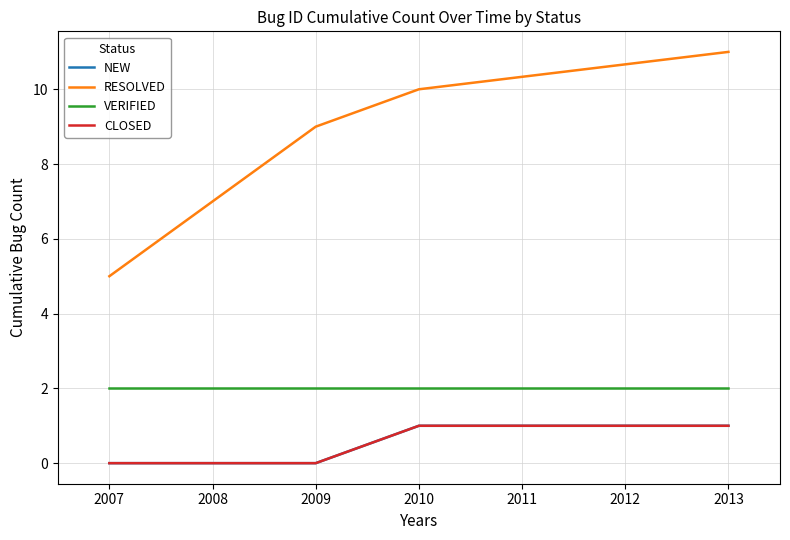

Is this an area chart (filled region under the line)?

No